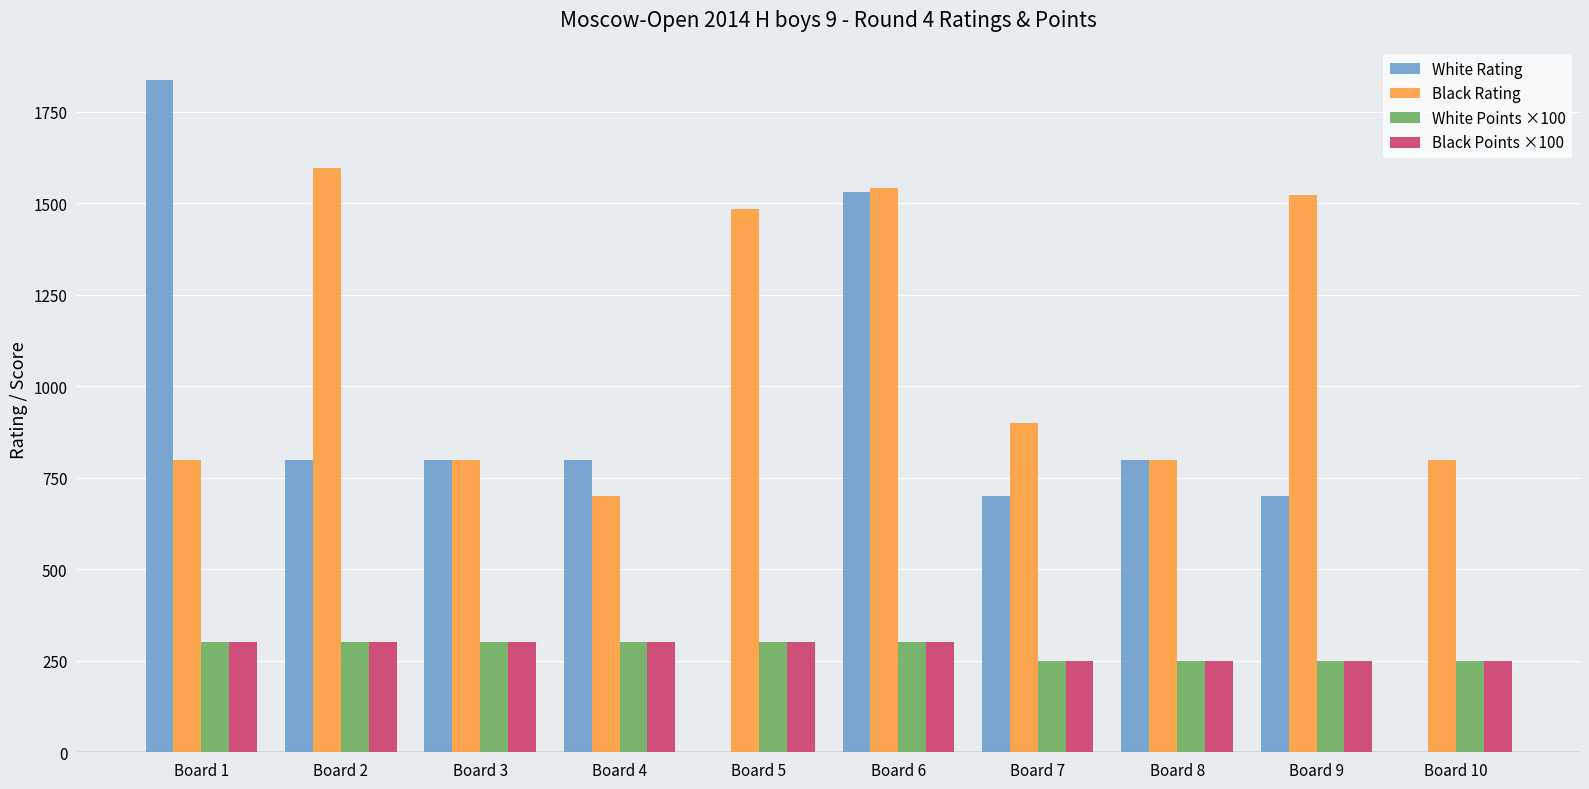

What is the spread (max minus min) of values at Board 4?

500